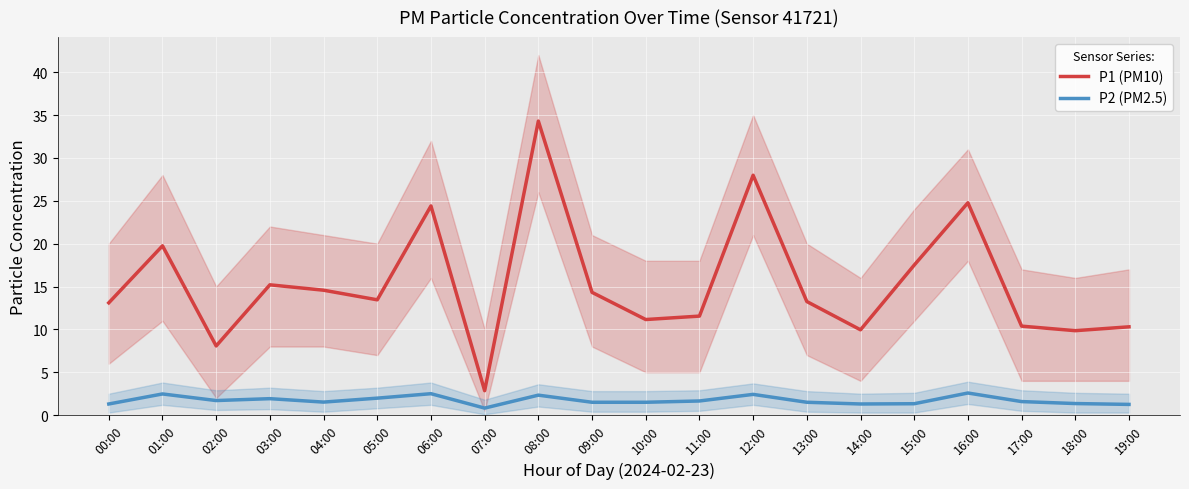

What is the difference between the maximum and second lowest values in the P1 (PM10) series?

26.2